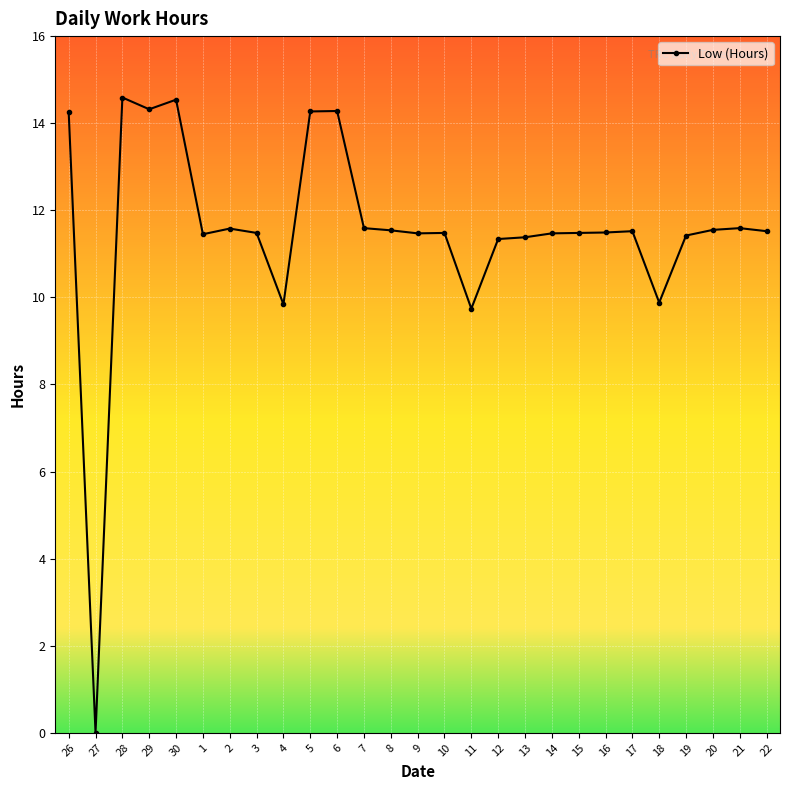

What is the value of the 11th point from the left?

14.3